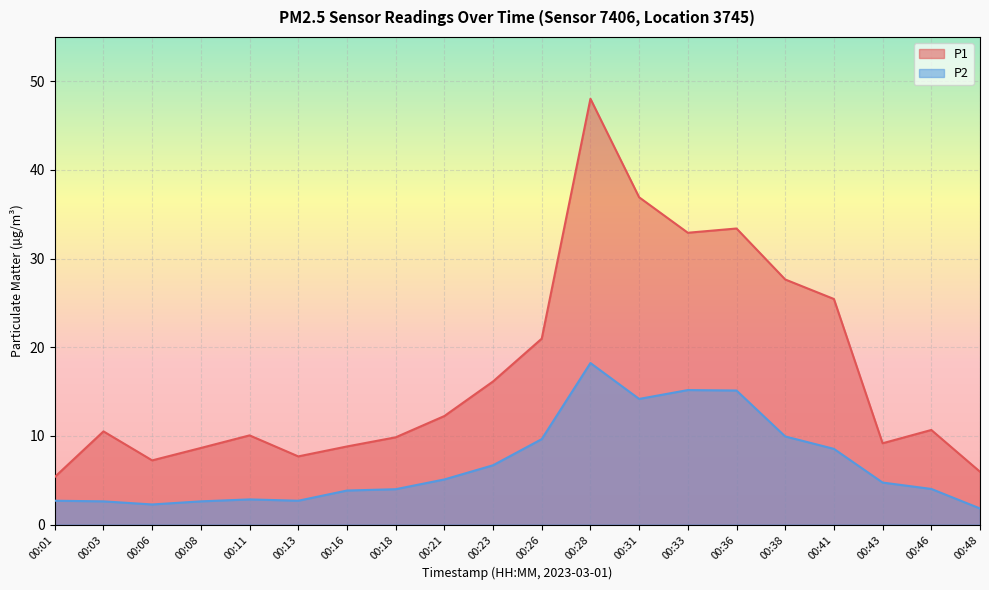

Does the chart display data point markers on the line(s)?

No